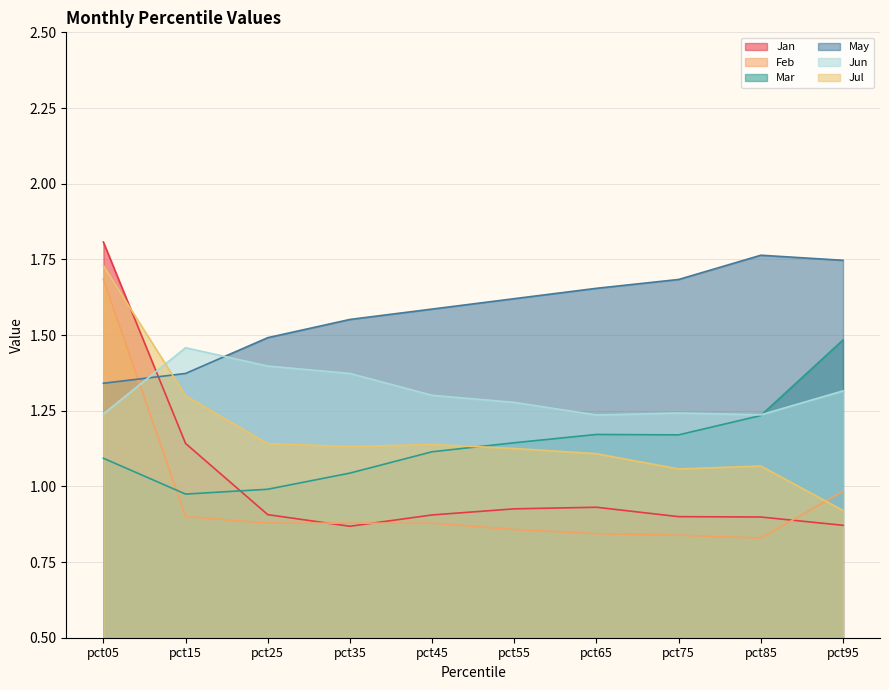

What is the difference between the second highest and minimum values in the May series?

0.4